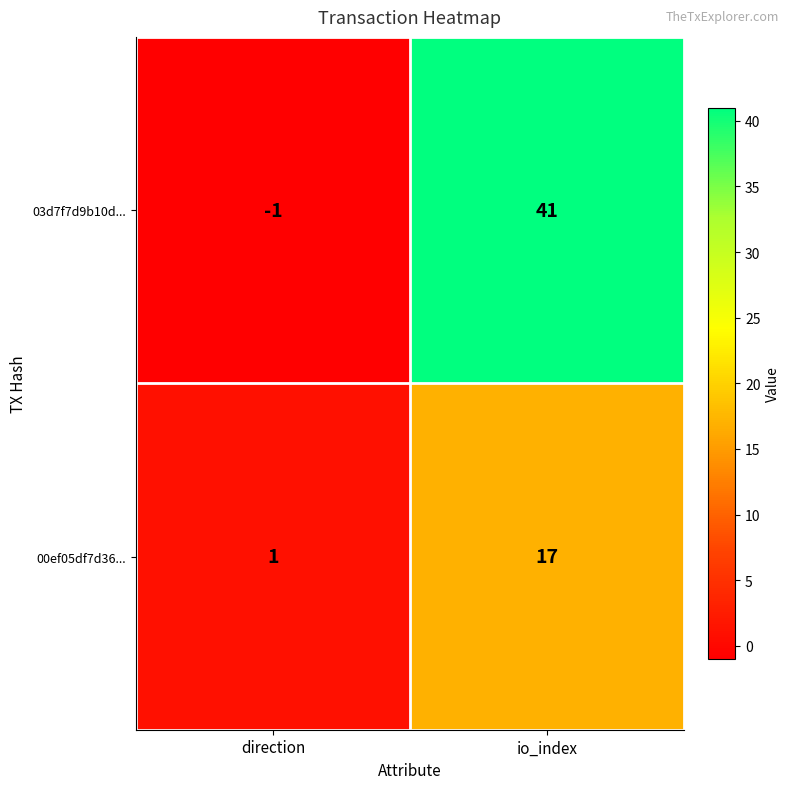

Which series has the largest total across all categories?

03d7f7d9b10d...